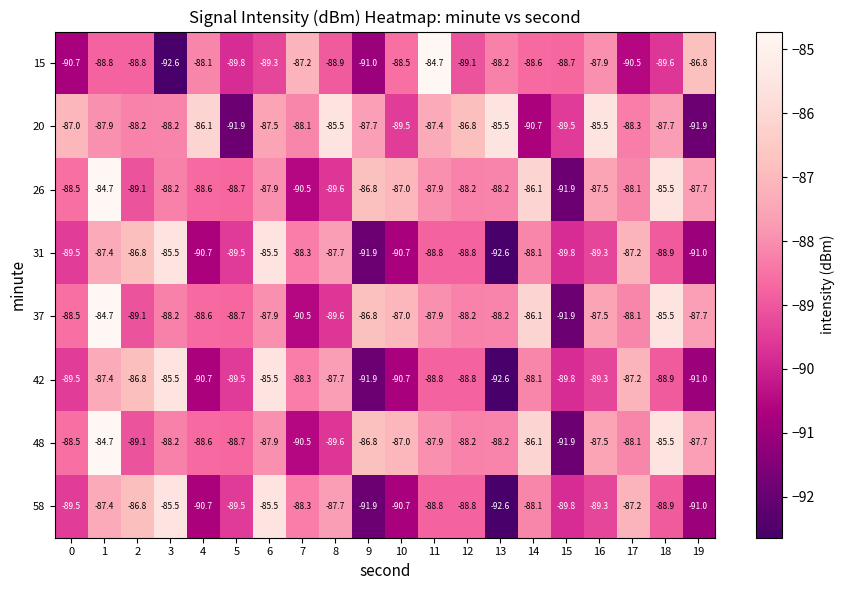

Which series changed the most between 9 and 10?

15